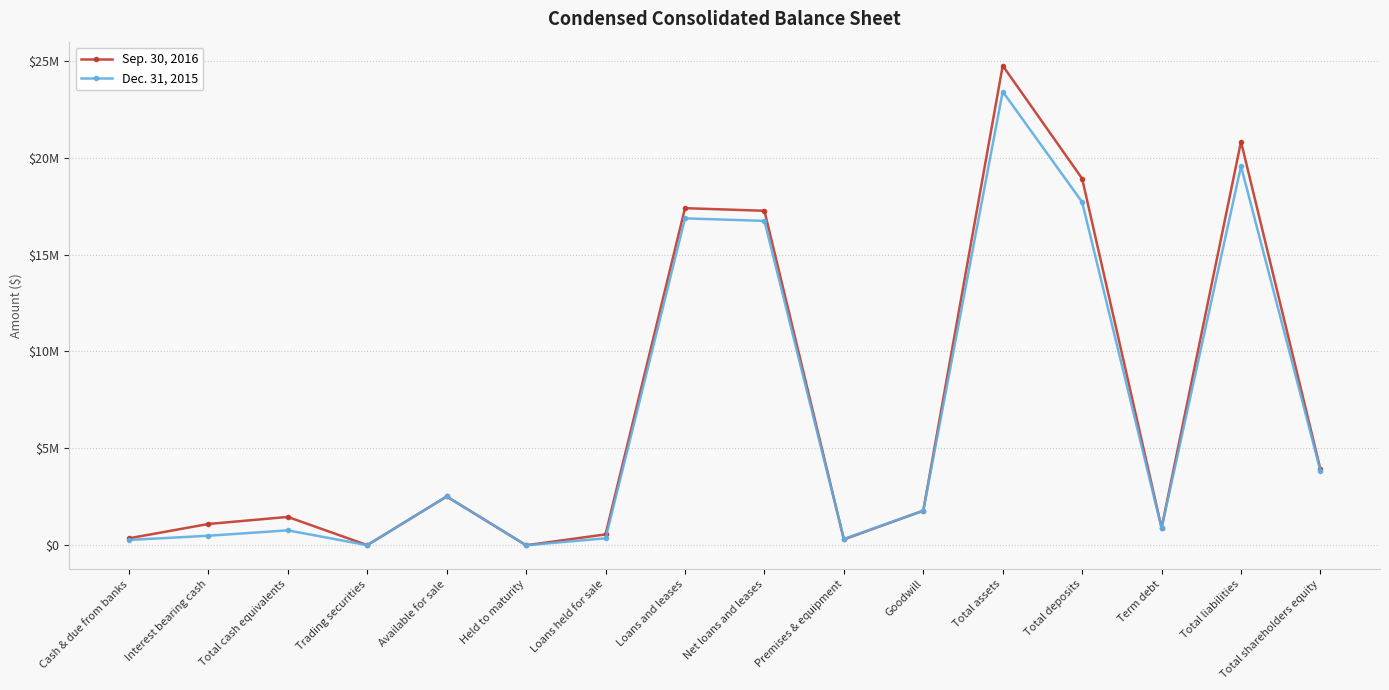

Does the chart have visible grid lines?

Yes